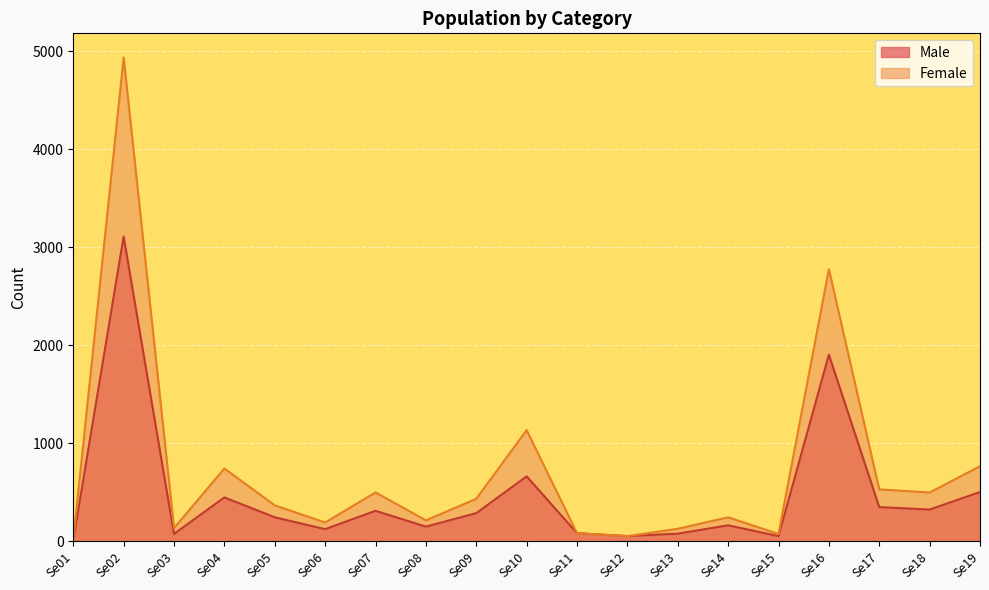

What is the spread (max minus min) of values at Se09?

147